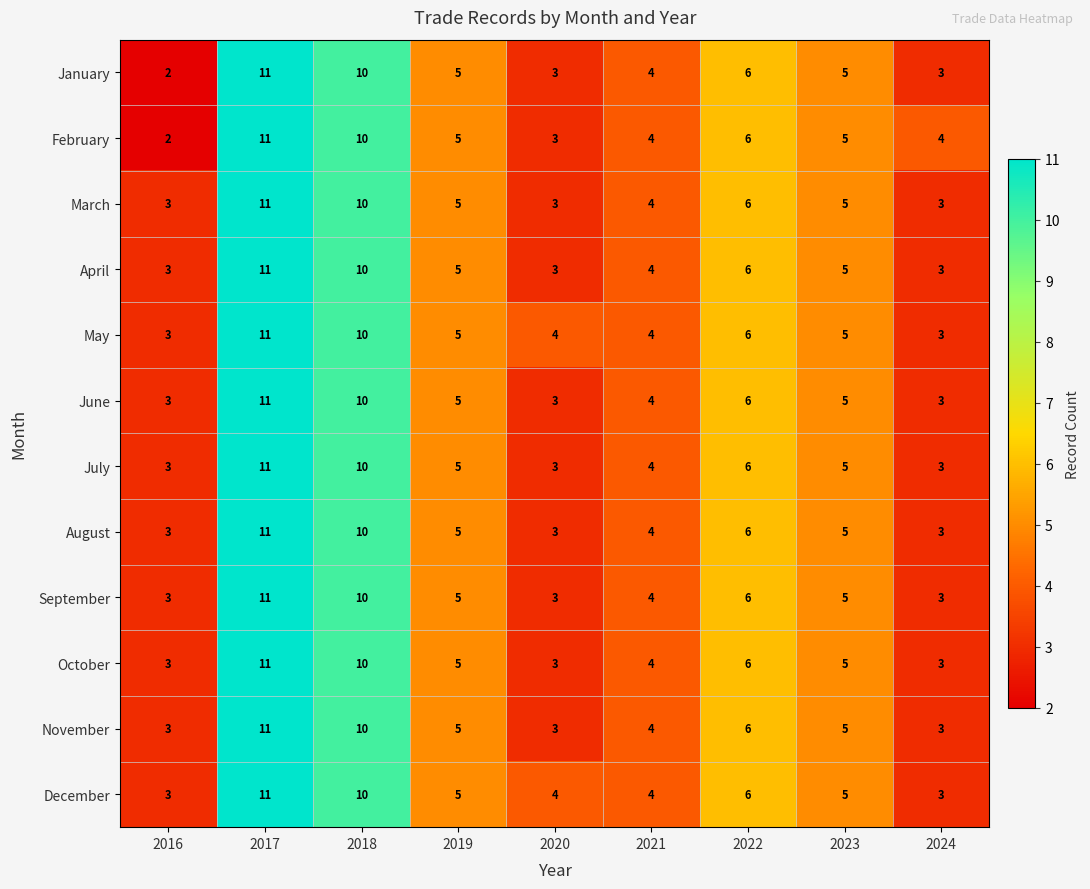

The October series shows 2 at 2020. True or false?

False